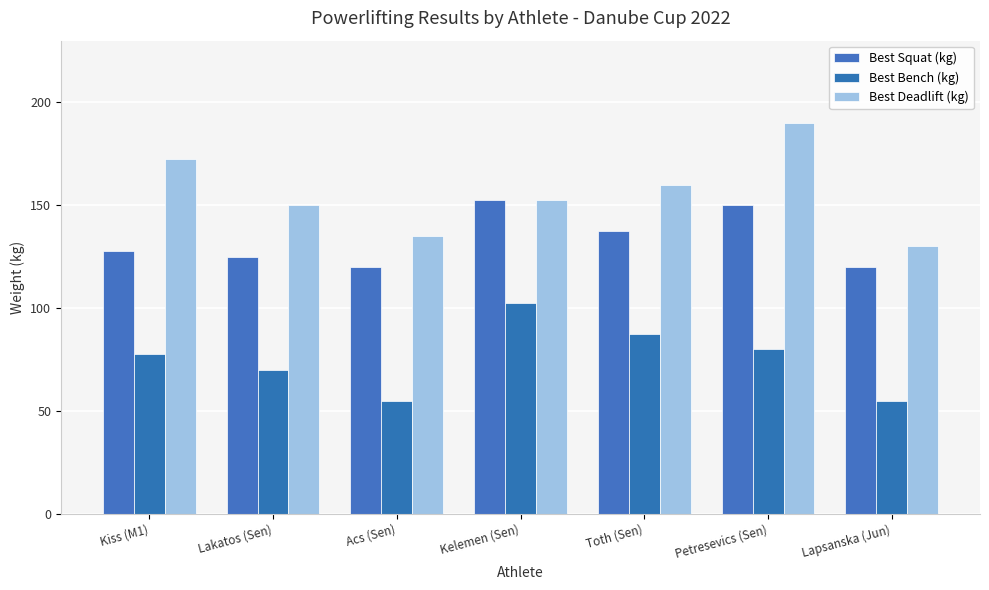

How many bars are there in each group?

3